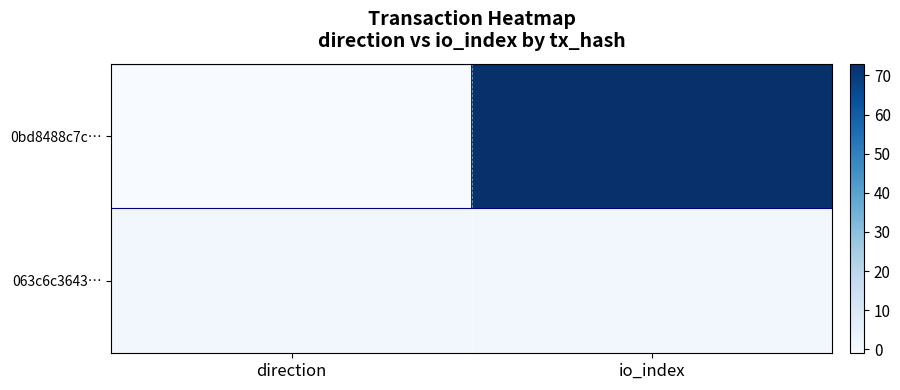

Which has a higher value, direction or io_index?

io_index